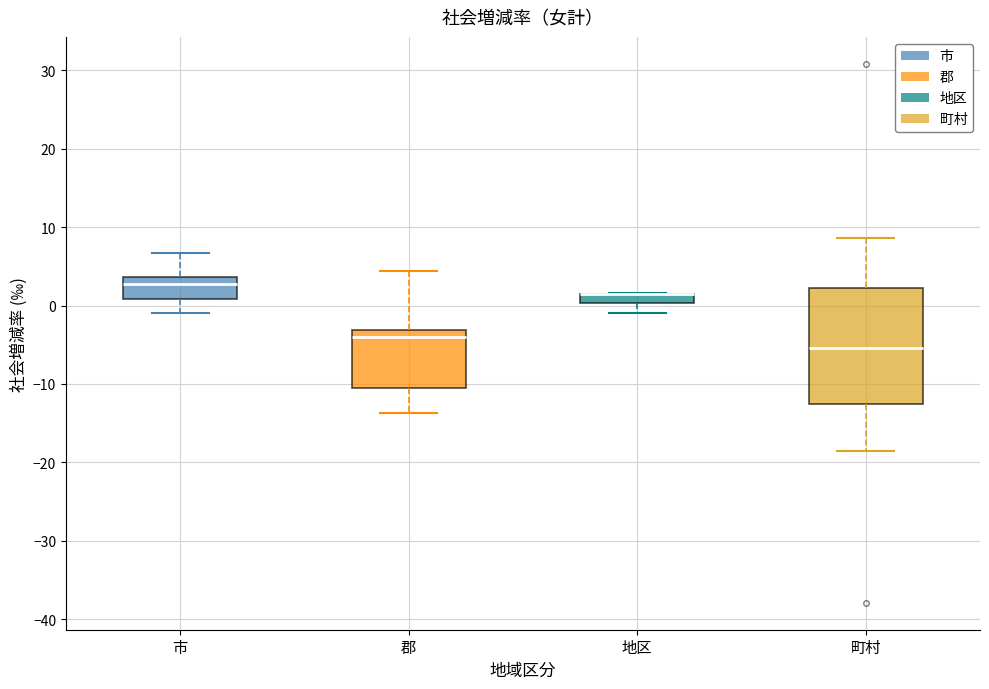

Where does the median line of the box for 市 sit on the y-axis? The values are not printed on the chart, so give them approximately, as read against the axis.

3